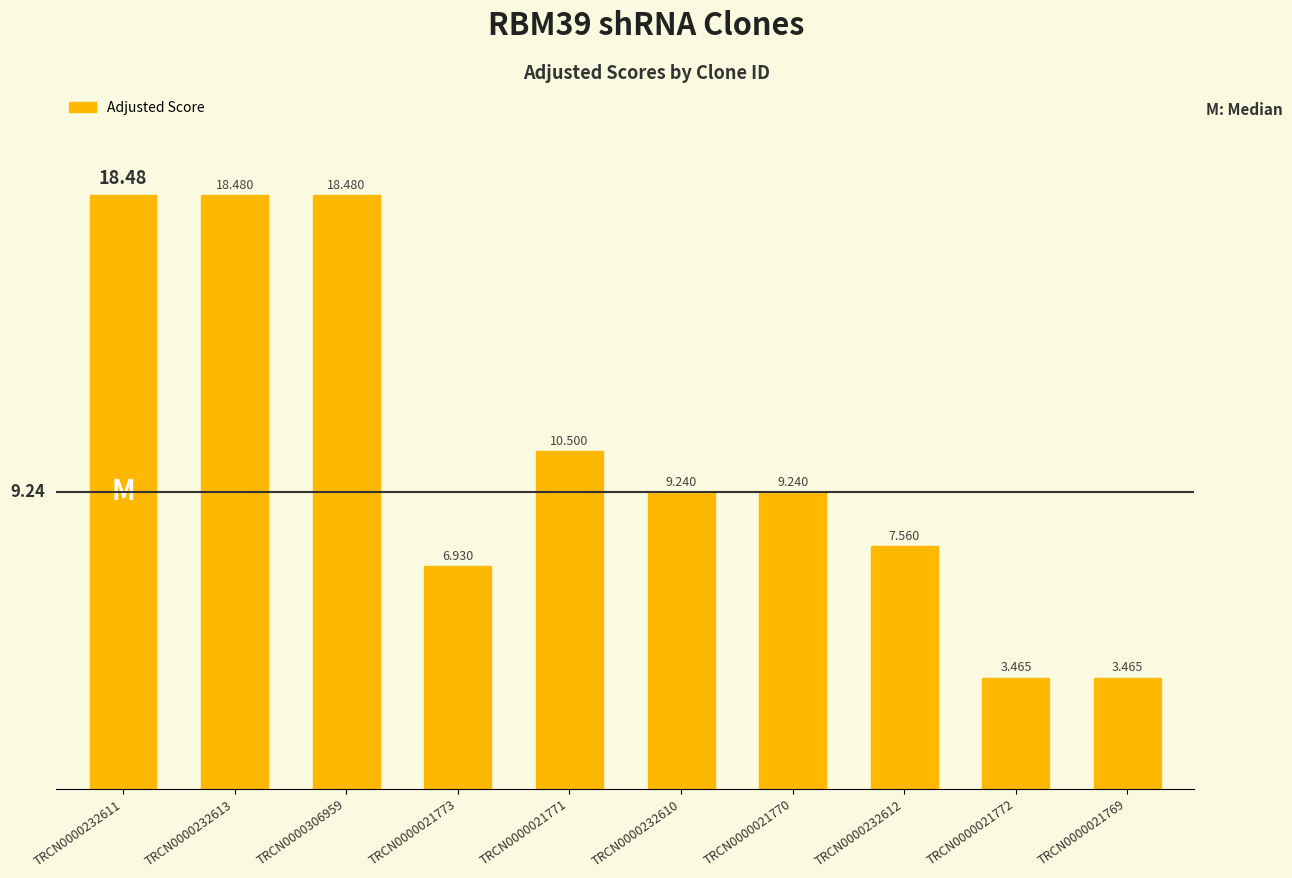

True or false: the data shows 18.5 at TRCN0000306959.

True